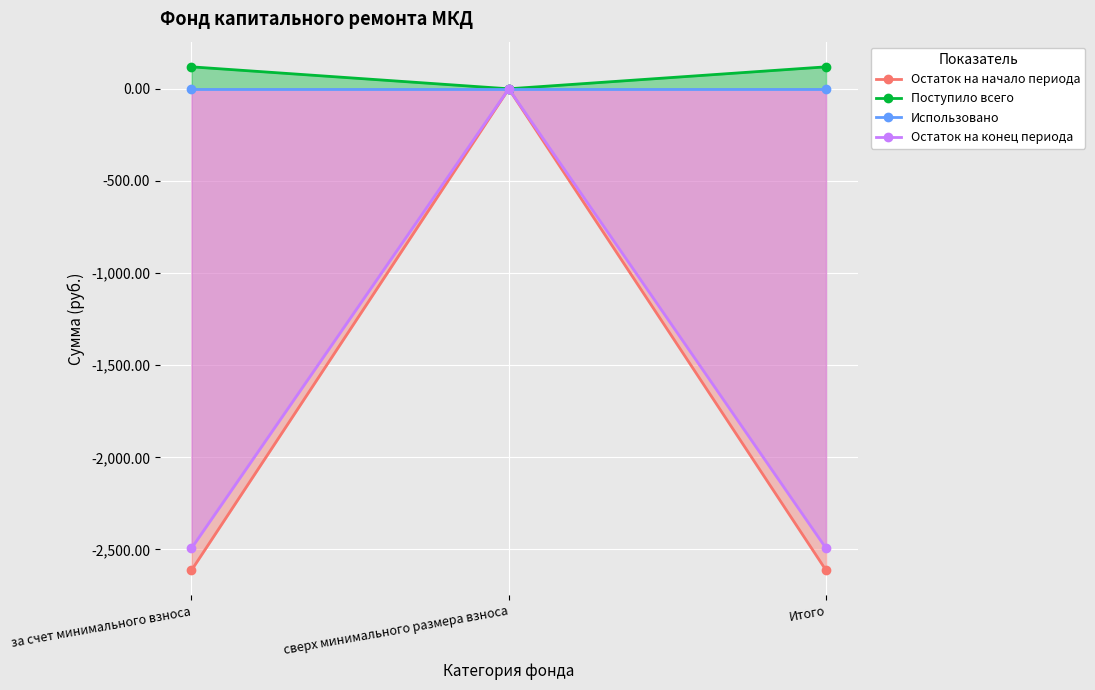

The Поступило всего series shows 184.1 at Итого. True or false?

False